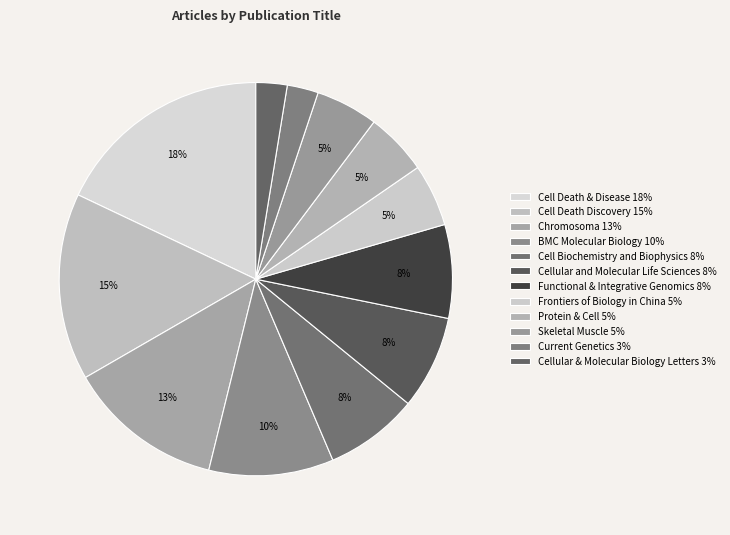

To the nearest percent, what is the average slice percentage?

8%